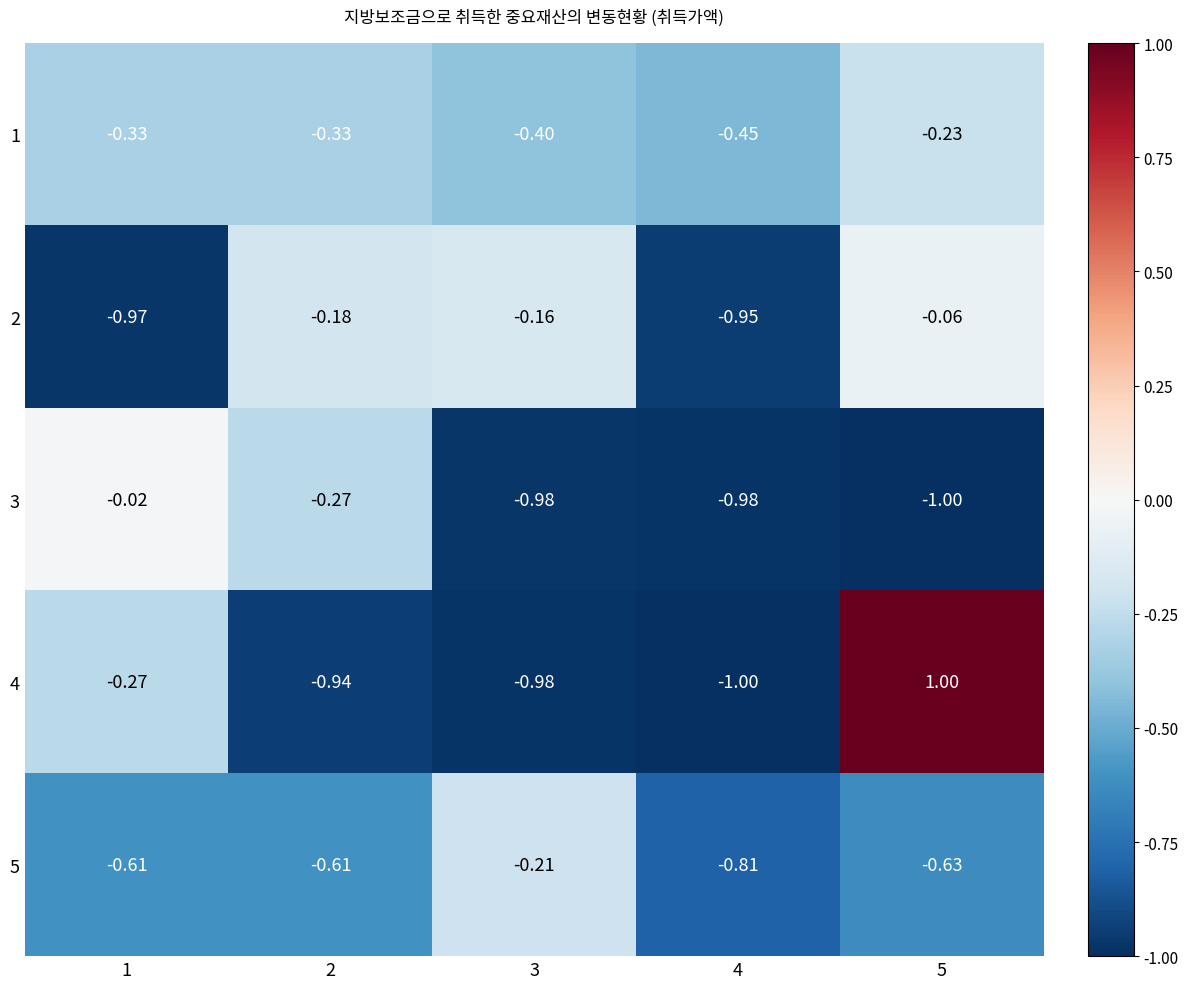

Which series has the largest total across all categories?

1